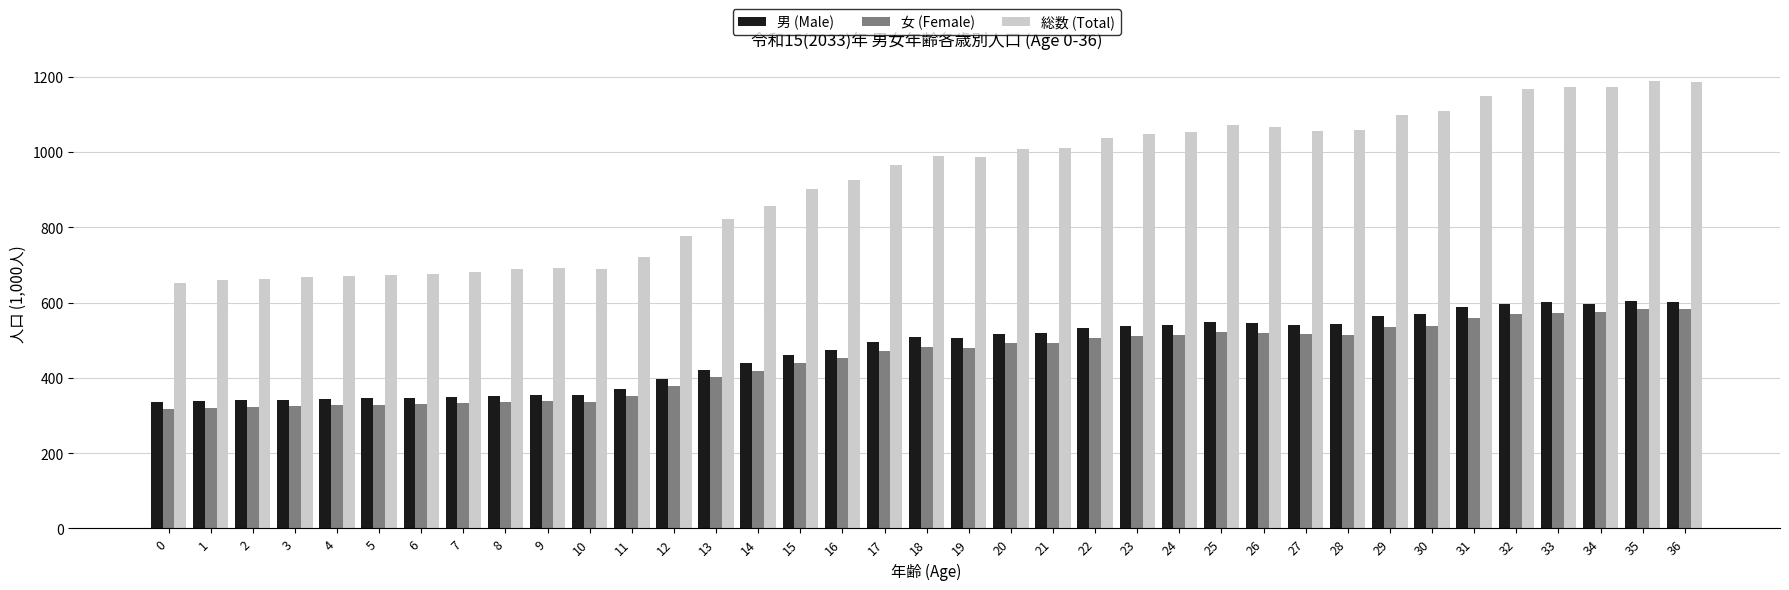

Which series has the widest spread of values?

総数 (Total)